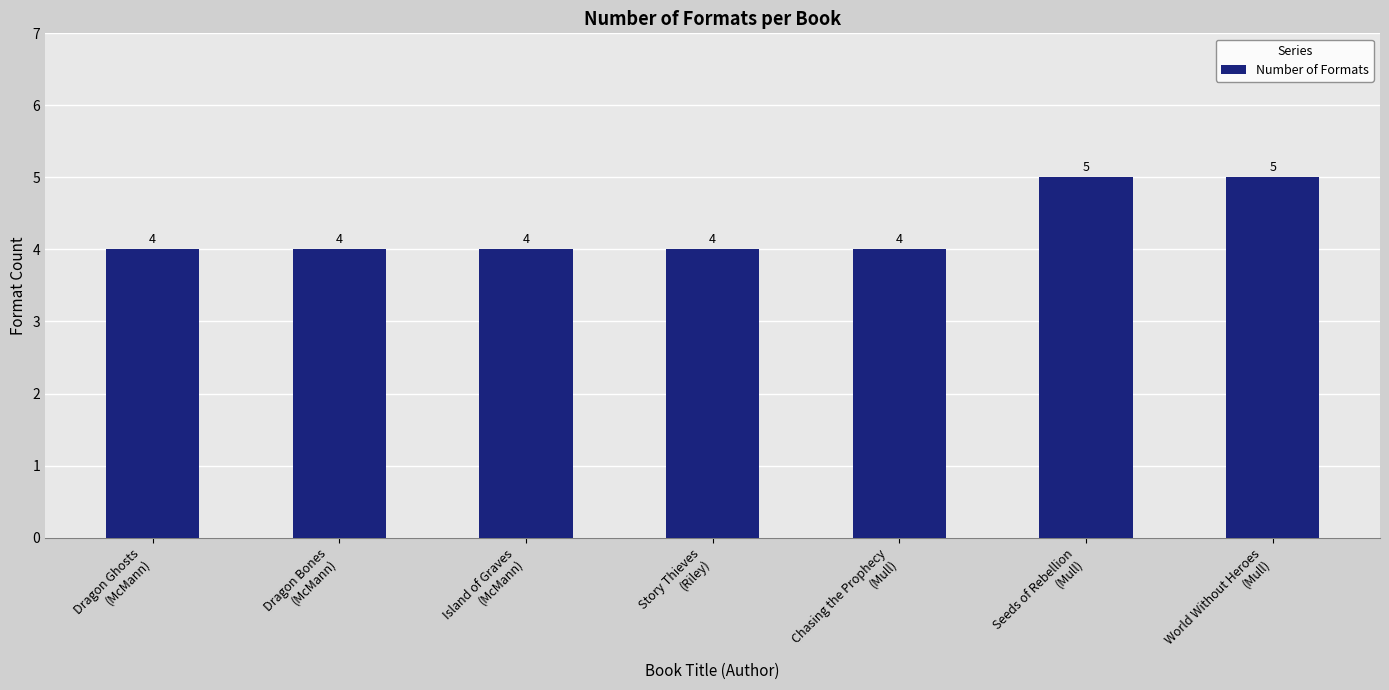

How many data points does each series have?

7